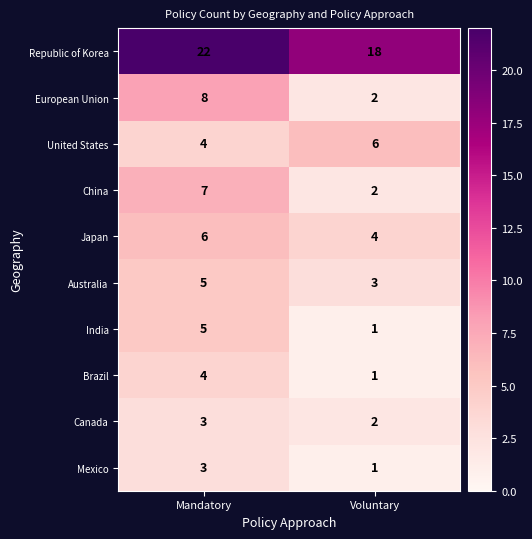

List the labels in order of Mexico value, smallest first.

Voluntary, Mandatory